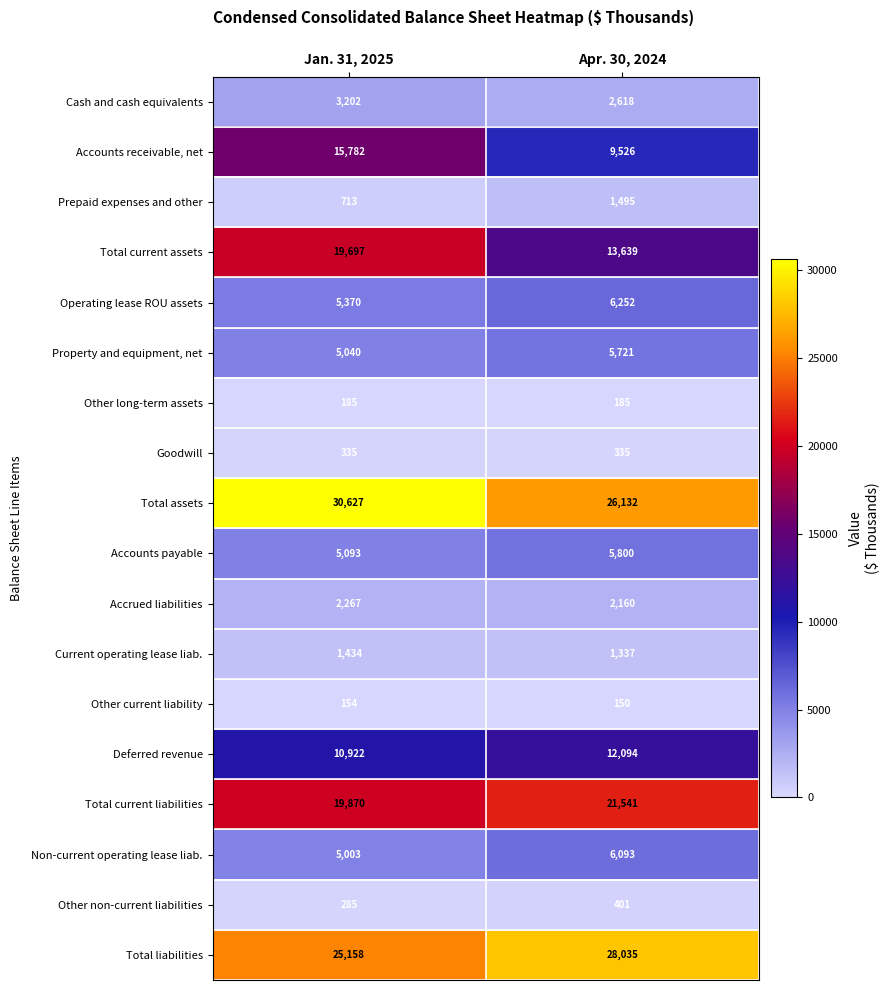

Which label corresponds to the largest value in the chart?

Jan. 31, 2025